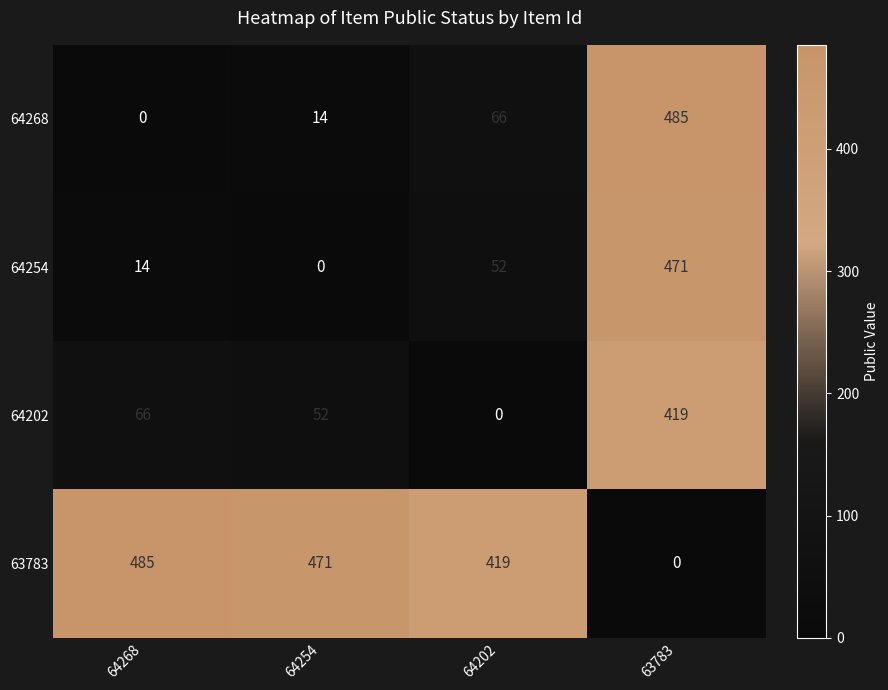

At which category is the sum across all series the highest?

63783